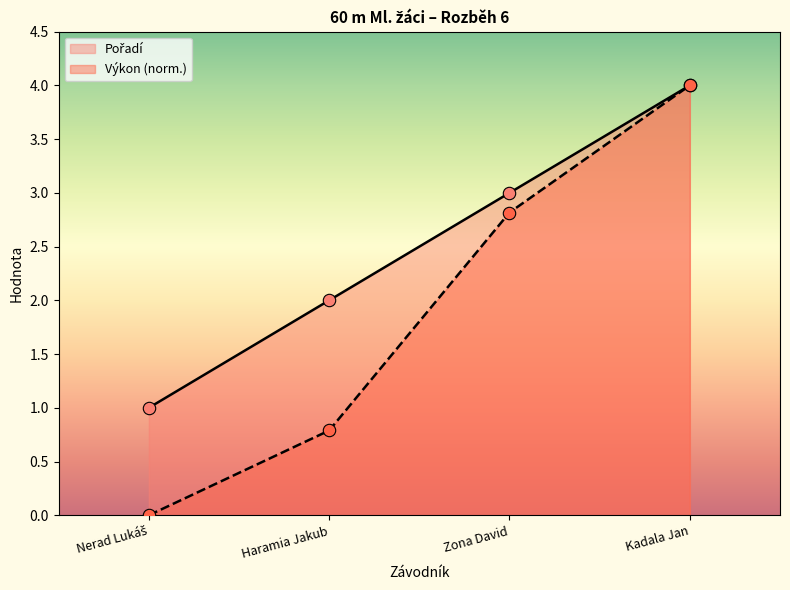

Which series reaches the minimum Y coordinate?

Výkon